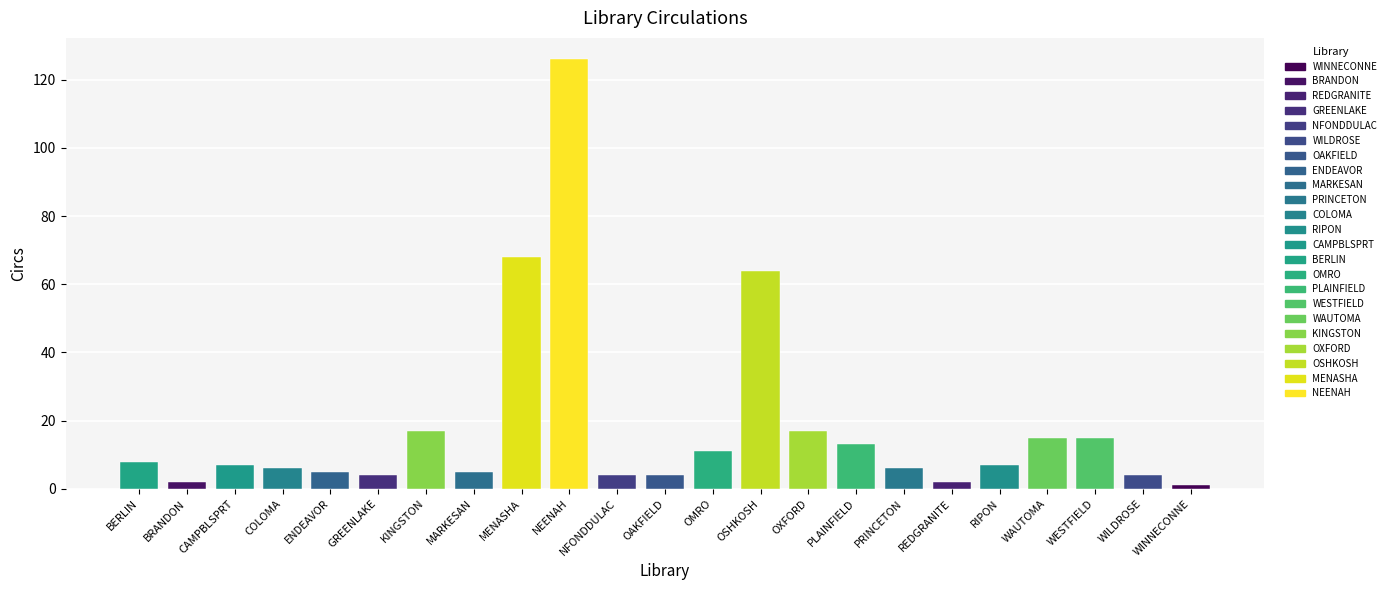

Which has a higher value, ENDEAVOR or WINNECONNE?

ENDEAVOR